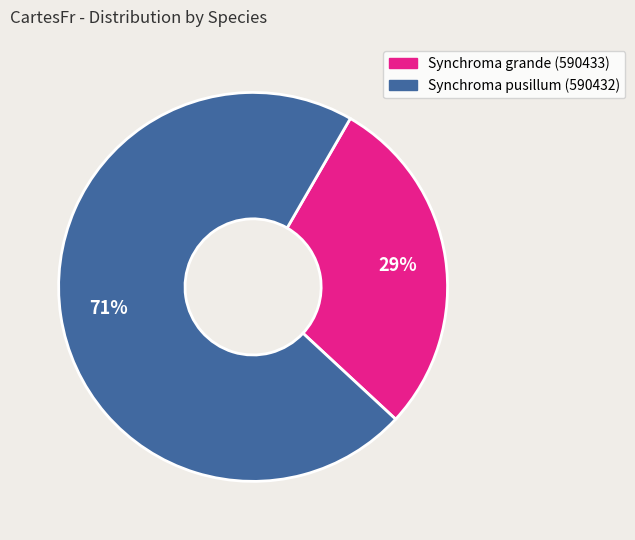

What is the largest slice in the pie chart?

Synchroma pusillum (590432)